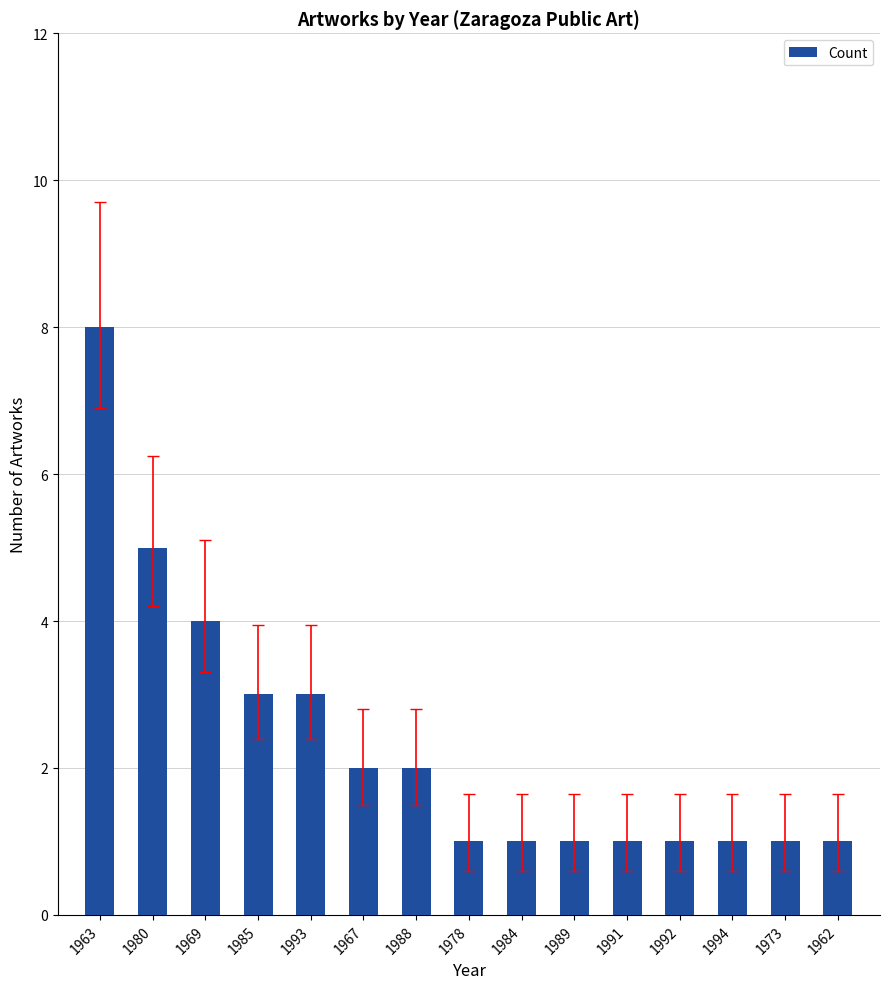

True or false: the data shows 0 at 1994.

False